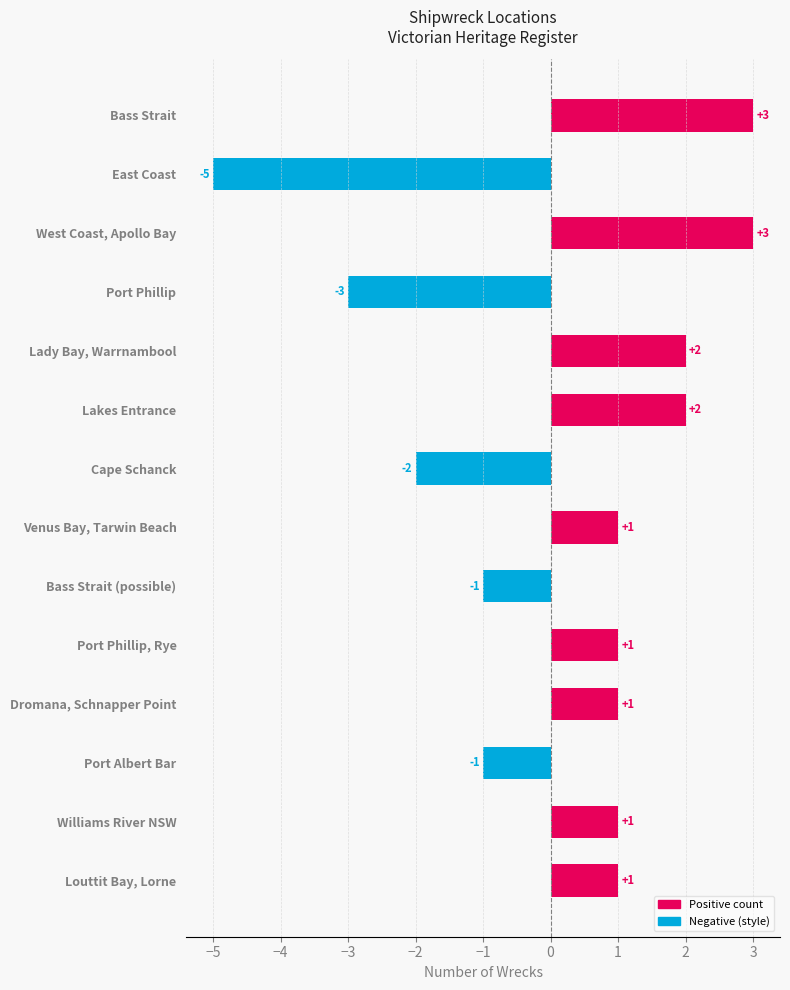

Is it true that the value at Port Phillip, Rye is 1?

True